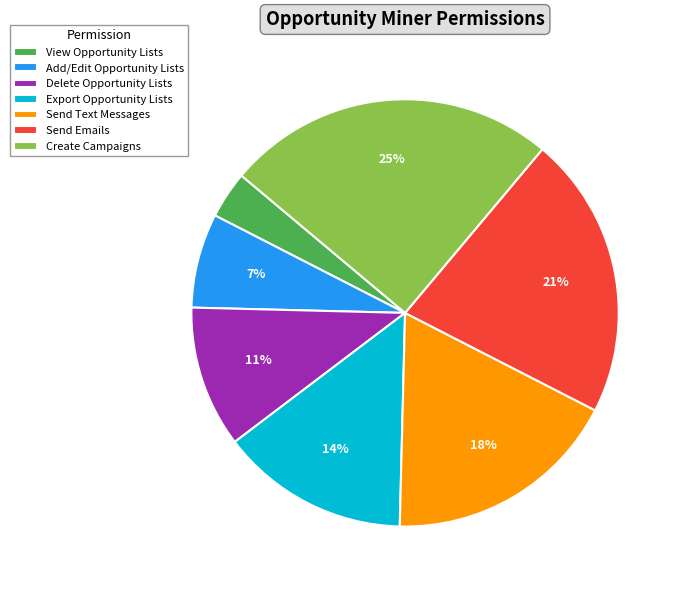

Is it true that Send Text Messages is 18% of the pie?

True